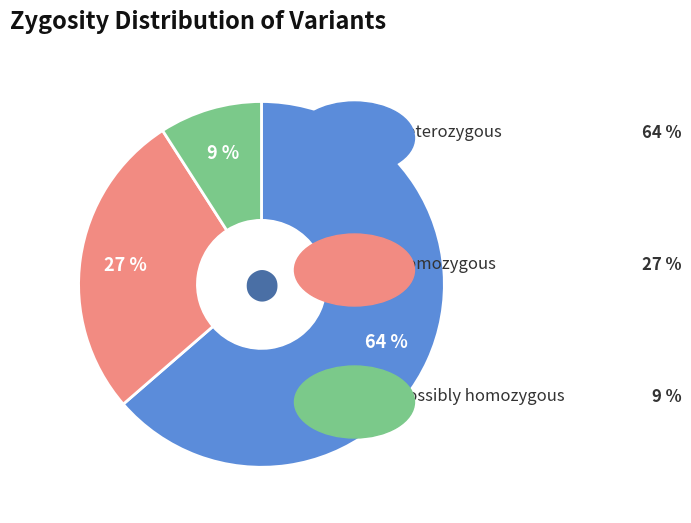

Is there a majority slice in this chart?

Yes